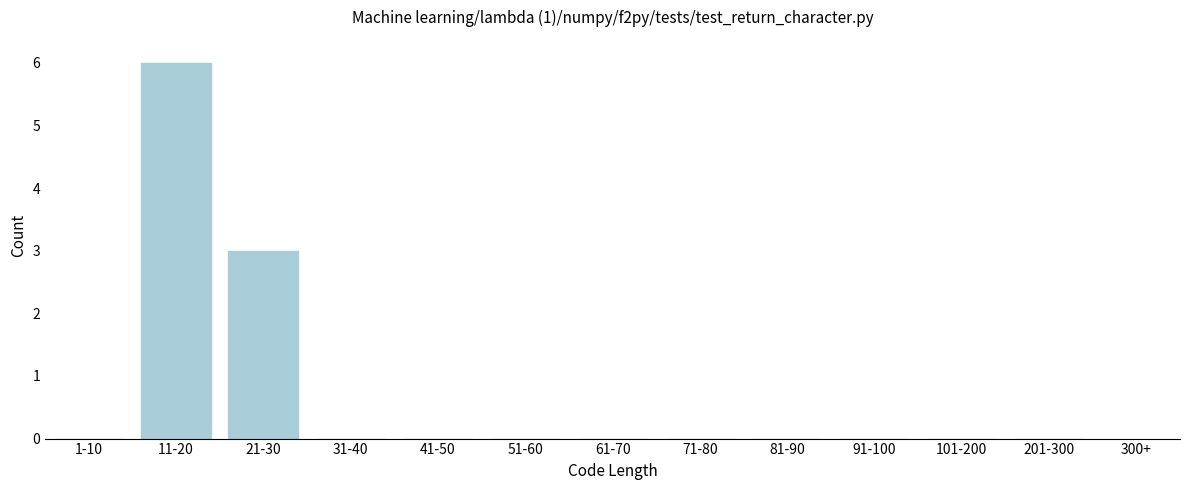

Reading left to right, extract all data points from this chart.

1-10=0	11-20=6	21-30=3	31-40=0	41-50=0	51-60=0	61-70=0	71-80=0	81-90=0	91-100=0	101-200=0	201-300=0